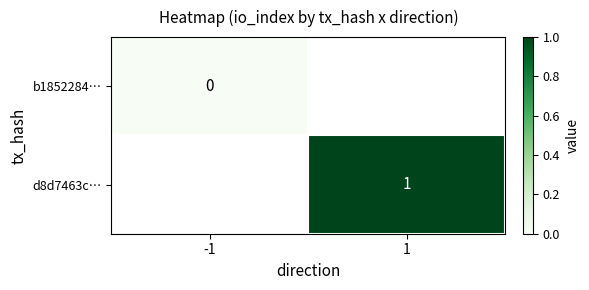

The value of d8d7463c… at 1 is 0.4. True or false?

False